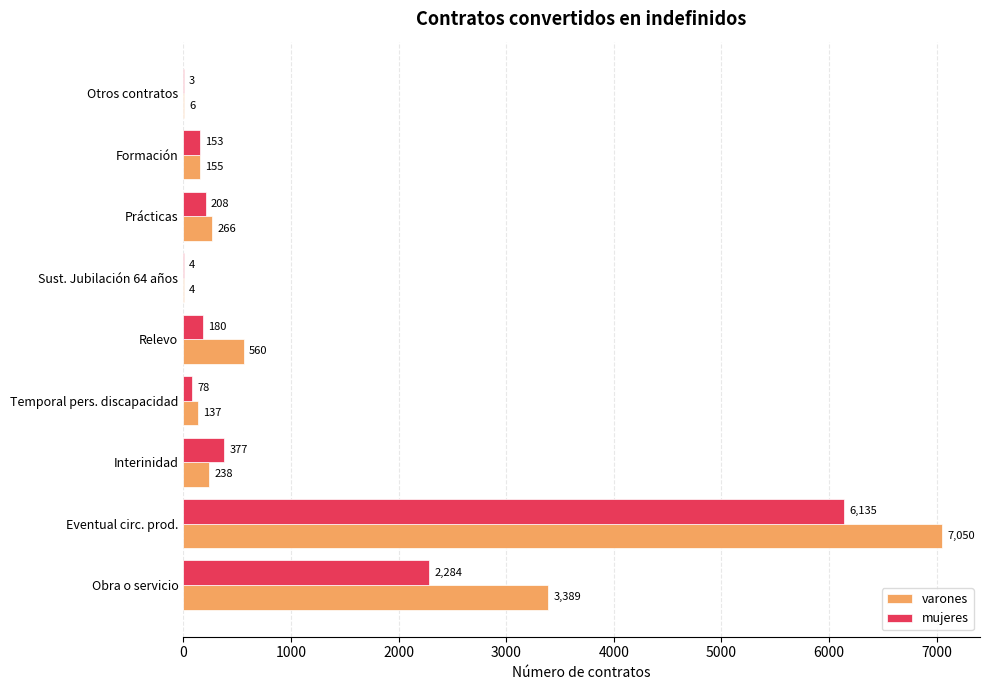

True or false: mujeres has a value of 4038 at Obra o servicio.

False